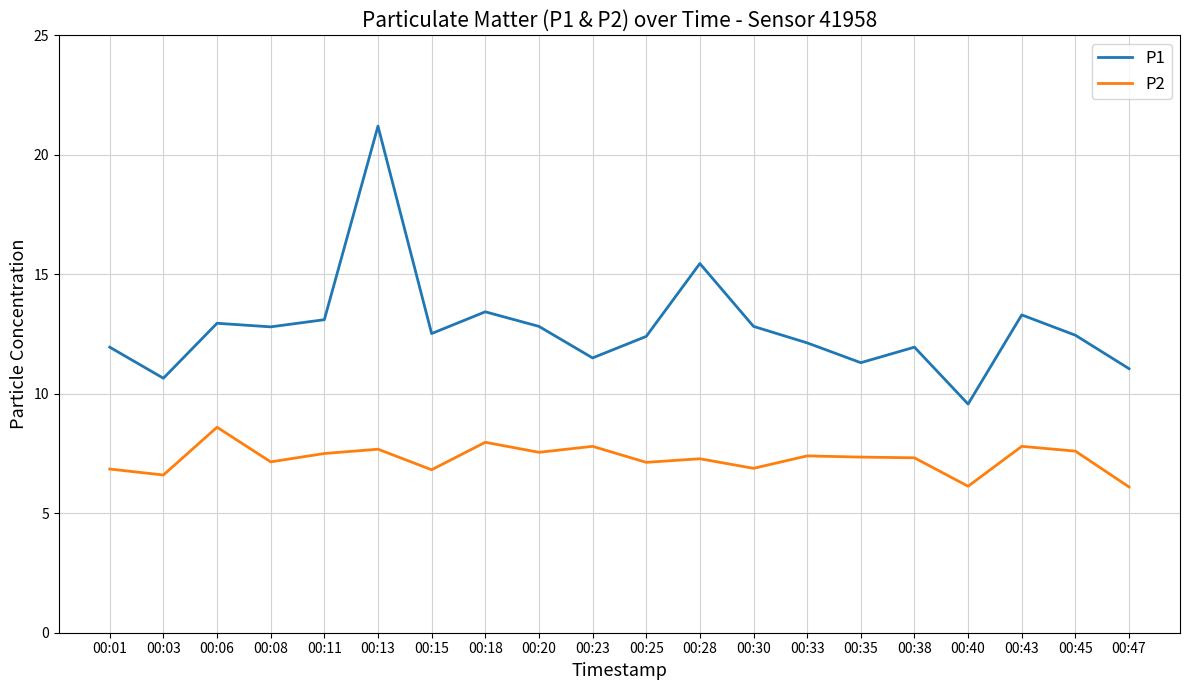

What is the difference between the P2 values at 00:40 and 00:45?

1.5